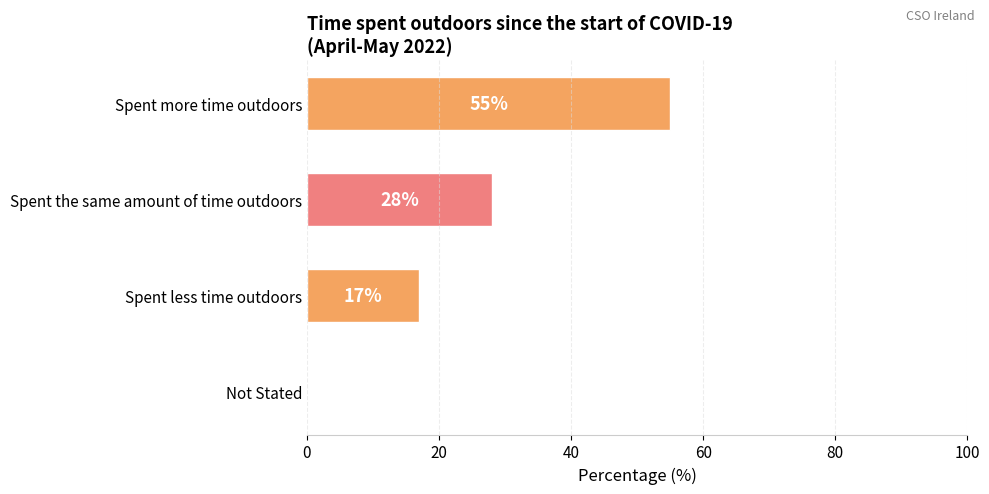

Count the values in the range 17 to 55.

3